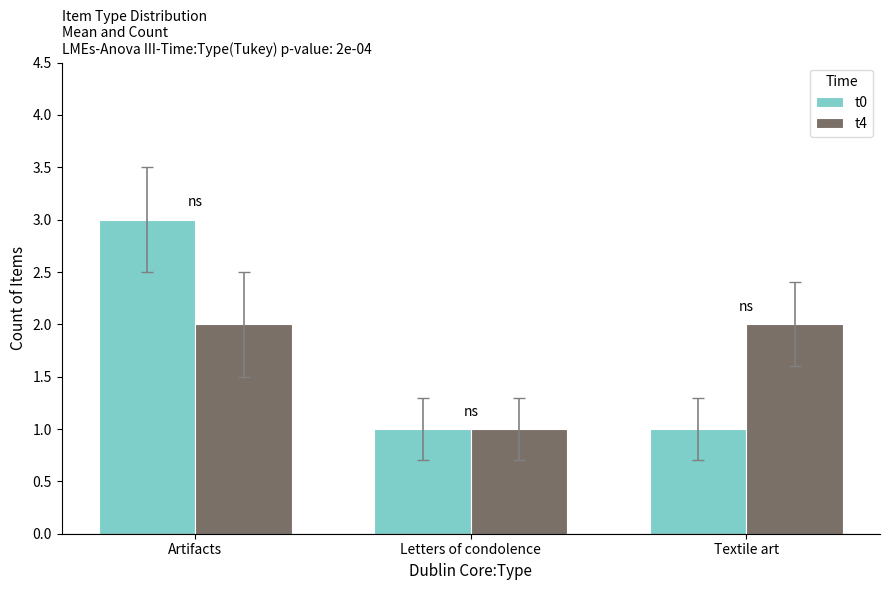

What is the value of the t0 bar at the 1st from the left?

3